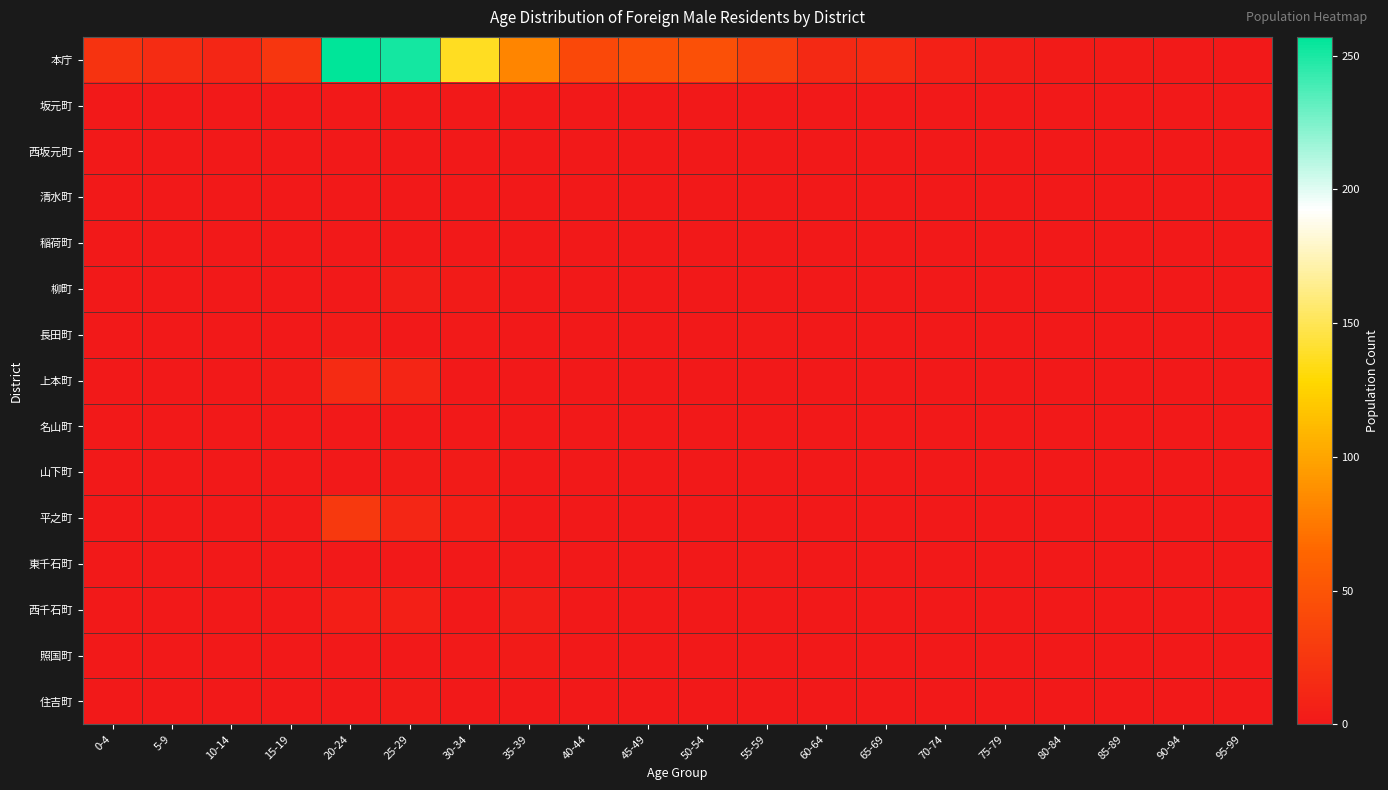

Rank the series by their maximum value, from lowest to highest.

坂元町, 西坂元町, 清水町, 稲荷町, 名山町, 東千石町, 長田町, 山下町, 照国町, 住吉町, 柳町, 西千石町, 上本町, 平之町, 本庁